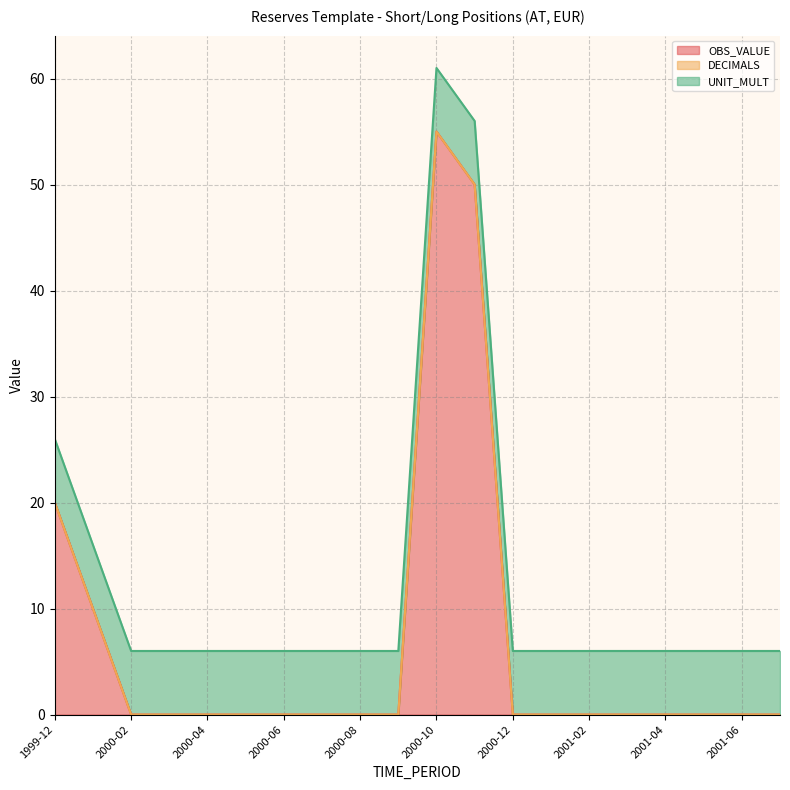

Where is OBS_VALUE nearest to the value 27?

1999-12